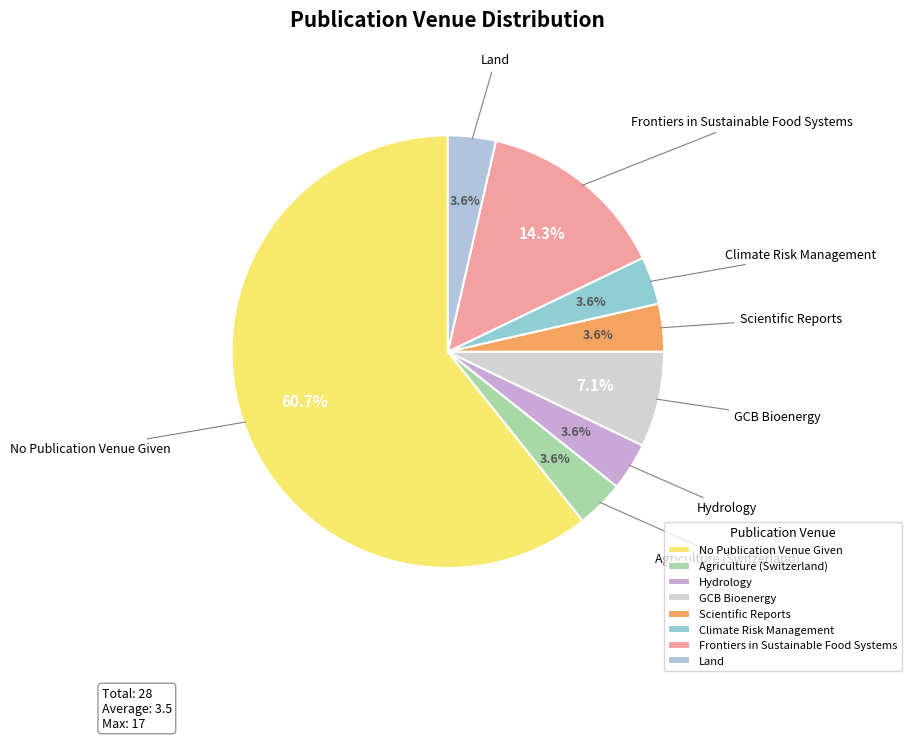

To the nearest percent, what percentage of the pie is Climate Risk Management?

4%